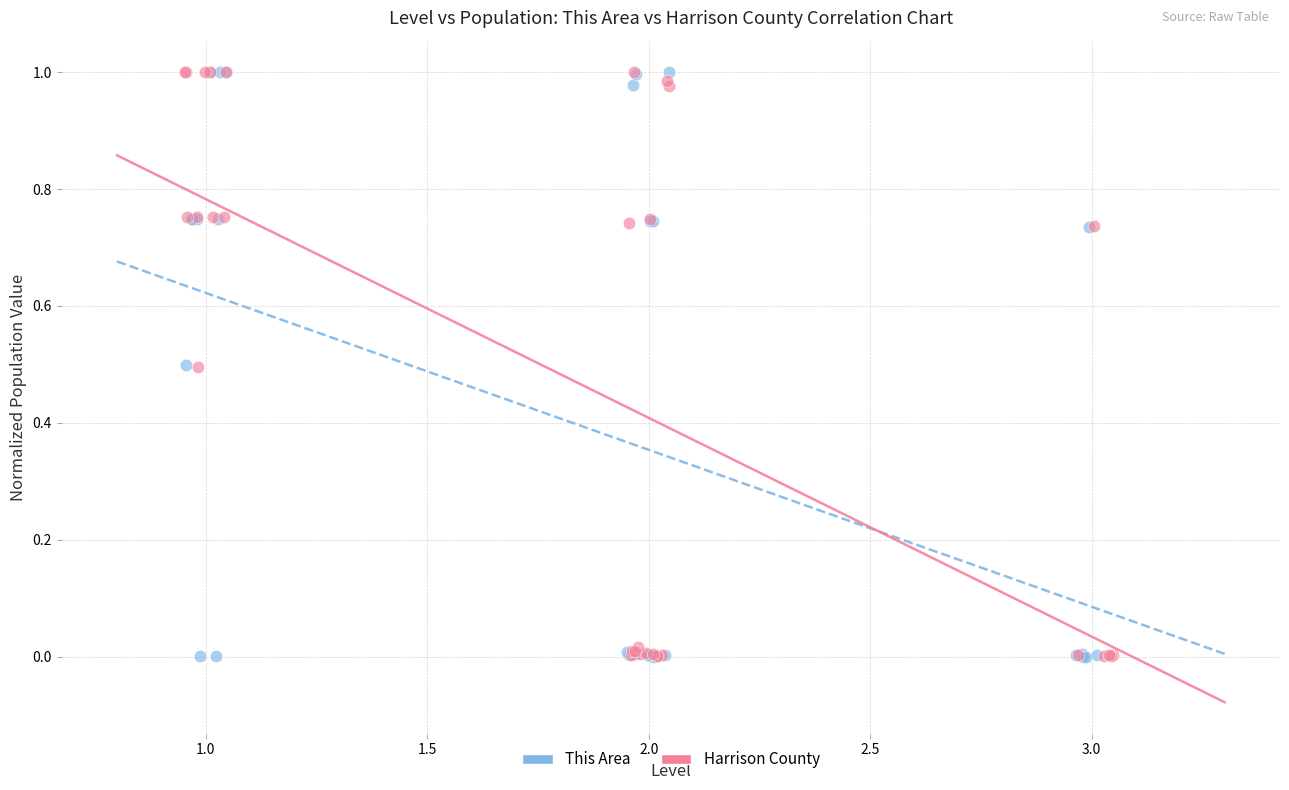

What are all the series names shown in the legend?

This Area, Harrison County